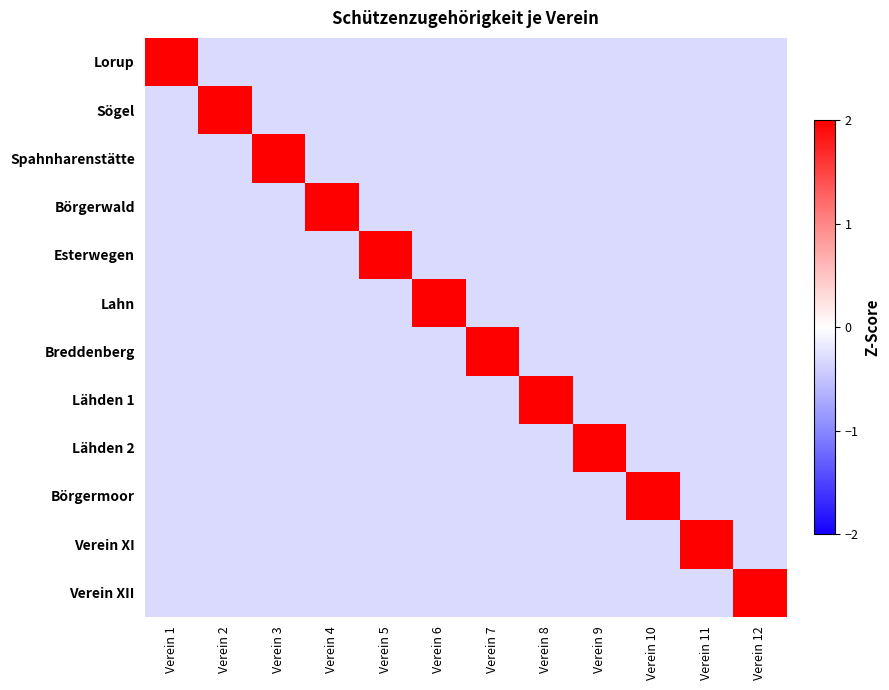

Reading left to right, what are all the values shown in this chart?

Lorup: Verein 1=3.3	Verein 2=-0.3	Verein 3=-0.3	Verein 4=-0.3	Verein 5=-0.3	Verein 6=-0.3	Verein 7=-0.3	Verein 8=-0.3	Verein 9=-0.3	Verein 10=-0.3	Verein 11=-0.3	Verein 12=-0.3
Sögel: Verein 1=-0.3	Verein 2=3.3	Verein 3=-0.3	Verein 4=-0.3	Verein 5=-0.3	Verein 6=-0.3	Verein 7=-0.3	Verein 8=-0.3	Verein 9=-0.3	Verein 10=-0.3	Verein 11=-0.3	Verein 12=-0.3
Spahnharenstätte: Verein 1=-0.3	Verein 2=-0.3	Verein 3=3.3	Verein 4=-0.3	Verein 5=-0.3	Verein 6=-0.3	Verein 7=-0.3	Verein 8=-0.3	Verein 9=-0.3	Verein 10=-0.3	Verein 11=-0.3	Verein 12=-0.3
Börgerwald: Verein 1=-0.3	Verein 2=-0.3	Verein 3=-0.3	Verein 4=3.3	Verein 5=-0.3	Verein 6=-0.3	Verein 7=-0.3	Verein 8=-0.3	Verein 9=-0.3	Verein 10=-0.3	Verein 11=-0.3	Verein 12=-0.3
Esterwegen: Verein 1=-0.3	Verein 2=-0.3	Verein 3=-0.3	Verein 4=-0.3	Verein 5=3.3	Verein 6=-0.3	Verein 7=-0.3	Verein 8=-0.3	Verein 9=-0.3	Verein 10=-0.3	Verein 11=-0.3	Verein 12=-0.3
Lahn: Verein 1=-0.3	Verein 2=-0.3	Verein 3=-0.3	Verein 4=-0.3	Verein 5=-0.3	Verein 6=3.3	Verein 7=-0.3	Verein 8=-0.3	Verein 9=-0.3	Verein 10=-0.3	Verein 11=-0.3	Verein 12=-0.3
Breddenberg: Verein 1=-0.3	Verein 2=-0.3	Verein 3=-0.3	Verein 4=-0.3	Verein 5=-0.3	Verein 6=-0.3	Verein 7=3.3	Verein 8=-0.3	Verein 9=-0.3	Verein 10=-0.3	Verein 11=-0.3	Verein 12=-0.3
Lähden 1: Verein 1=-0.3	Verein 2=-0.3	Verein 3=-0.3	Verein 4=-0.3	Verein 5=-0.3	Verein 6=-0.3	Verein 7=-0.3	Verein 8=3.3	Verein 9=-0.3	Verein 10=-0.3	Verein 11=-0.3	Verein 12=-0.3
Lähden 2: Verein 1=-0.3	Verein 2=-0.3	Verein 3=-0.3	Verein 4=-0.3	Verein 5=-0.3	Verein 6=-0.3	Verein 7=-0.3	Verein 8=-0.3	Verein 9=3.3	Verein 10=-0.3	Verein 11=-0.3	Verein 12=-0.3
Börgermoor: Verein 1=-0.3	Verein 2=-0.3	Verein 3=-0.3	Verein 4=-0.3	Verein 5=-0.3	Verein 6=-0.3	Verein 7=-0.3	Verein 8=-0.3	Verein 9=-0.3	Verein 10=3.3	Verein 11=-0.3	Verein 12=-0.3
Verein XI: Verein 1=-0.3	Verein 2=-0.3	Verein 3=-0.3	Verein 4=-0.3	Verein 5=-0.3	Verein 6=-0.3	Verein 7=-0.3	Verein 8=-0.3	Verein 9=-0.3	Verein 10=-0.3	Verein 11=3.3	Verein 12=-0.3
Verein XII: Verein 1=-0.3	Verein 2=-0.3	Verein 3=-0.3	Verein 4=-0.3	Verein 5=-0.3	Verein 6=-0.3	Verein 7=-0.3	Verein 8=-0.3	Verein 9=-0.3	Verein 10=-0.3	Verein 11=-0.3	Verein 12=3.3